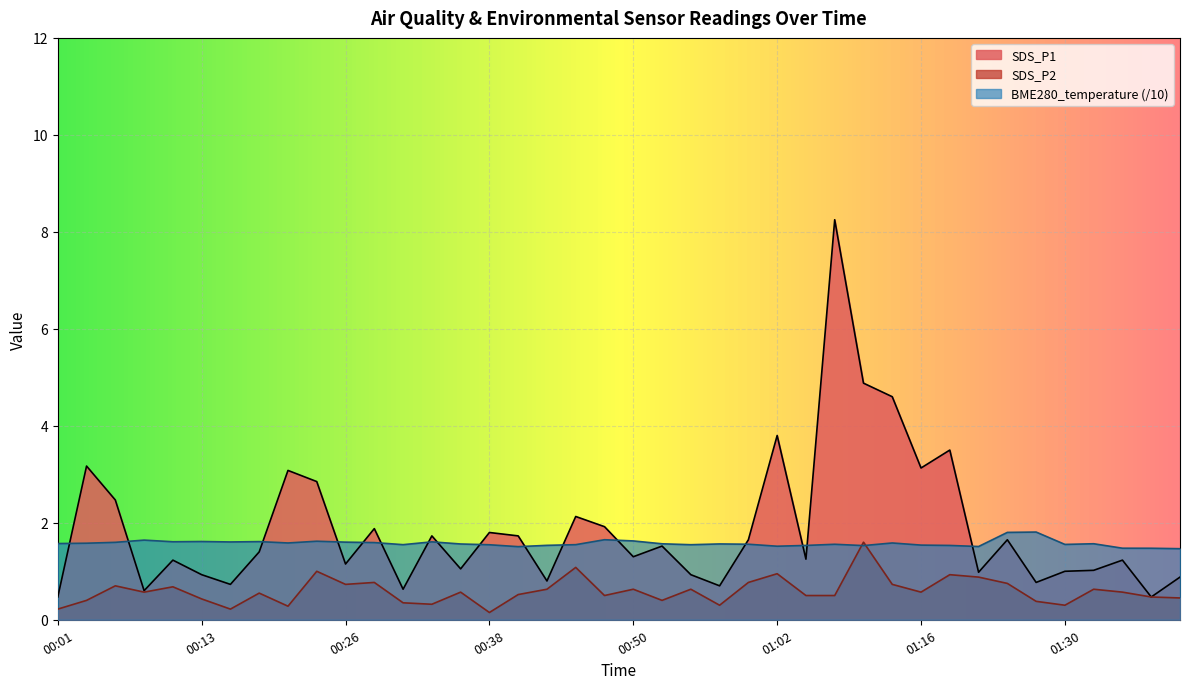

Is it true that the value at 00:23 is 1.6?

True